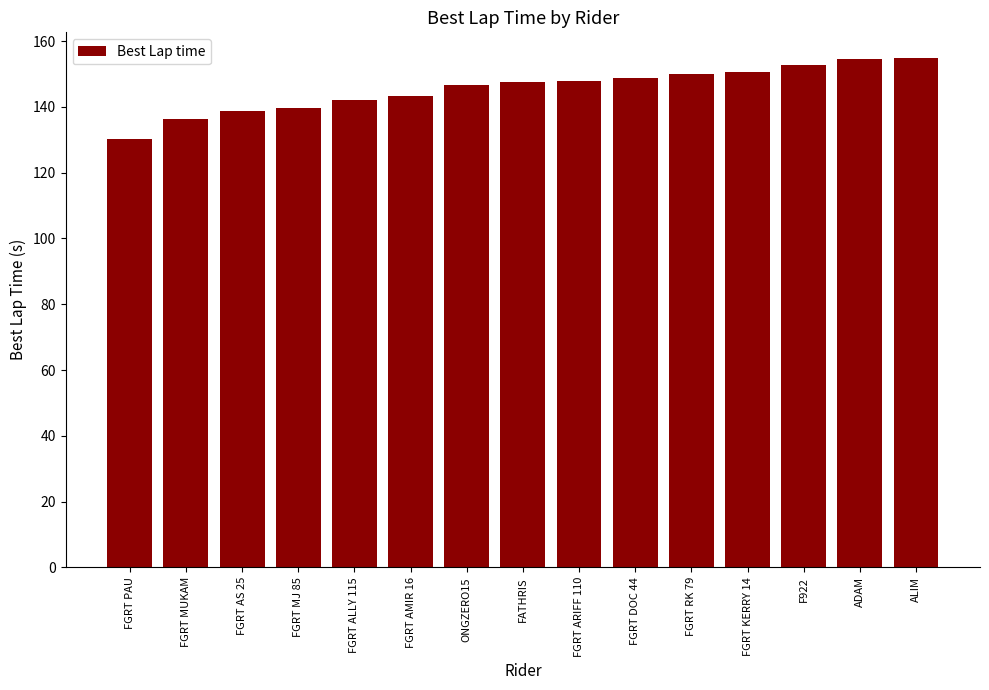

What is the difference between the values at FATHRIS and FGRT KERRY 14?

3.1